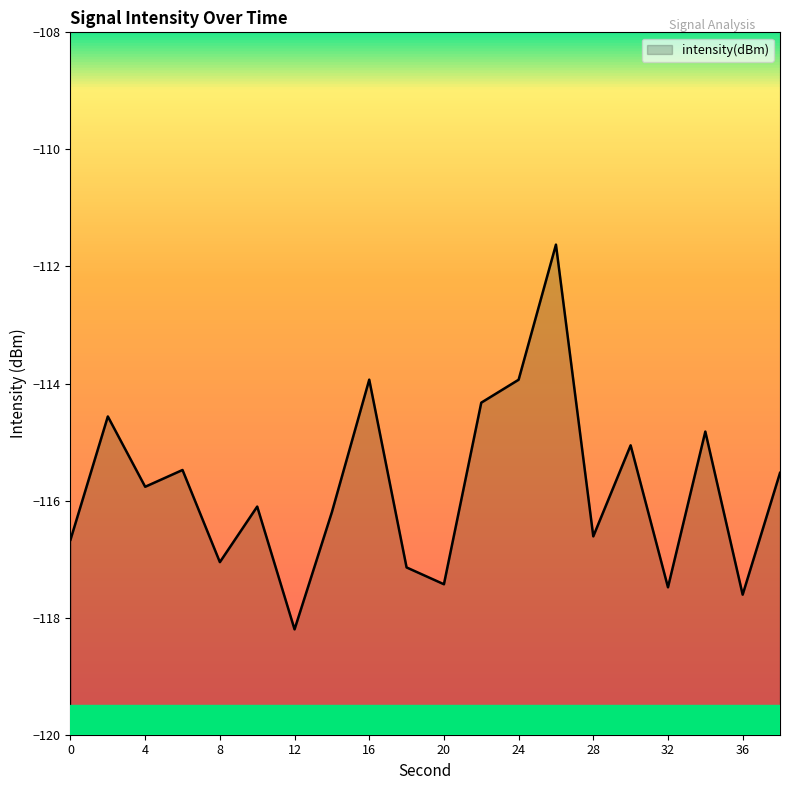

What is the value of the 18th point from the left?

-114.8